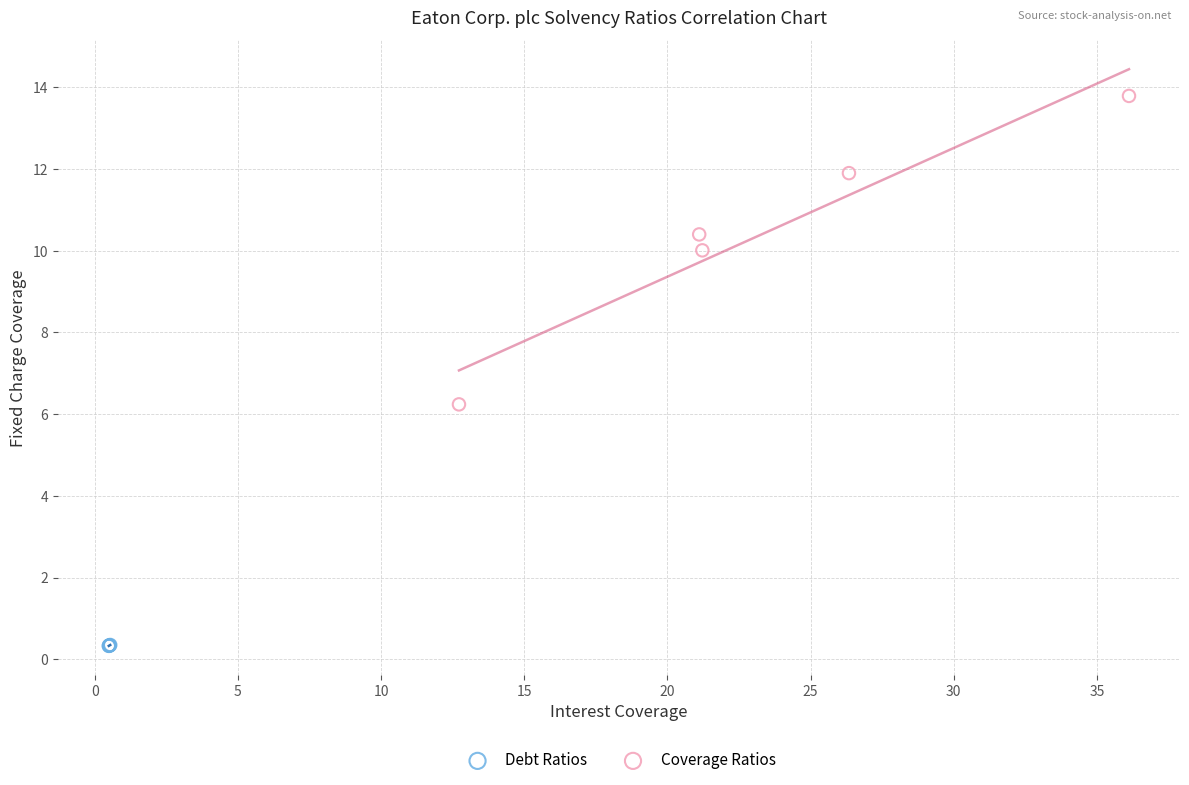

Which series has the widest spread of Y values?

Coverage Ratios